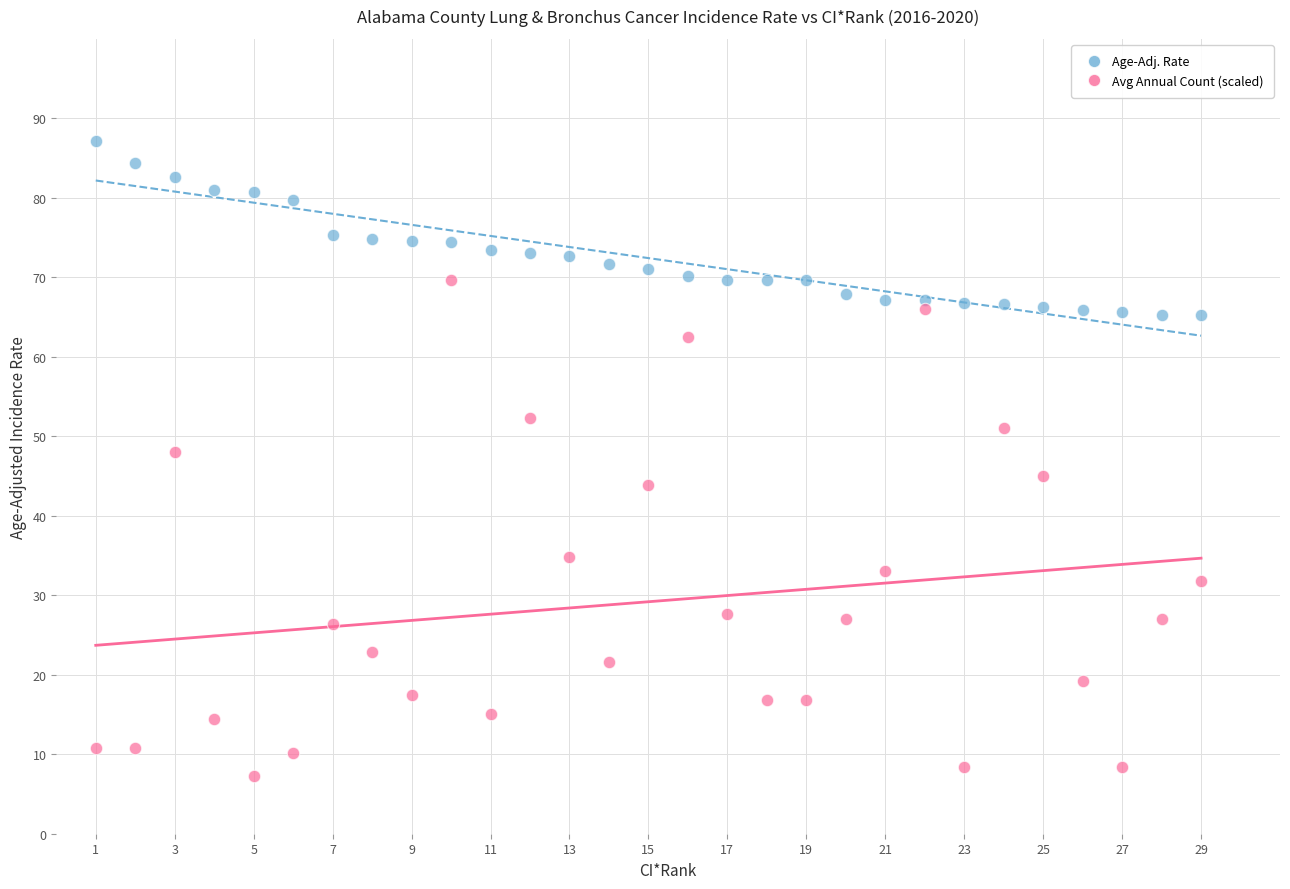

Across all data points, what is the range of Y values (max minus min)?

79.9